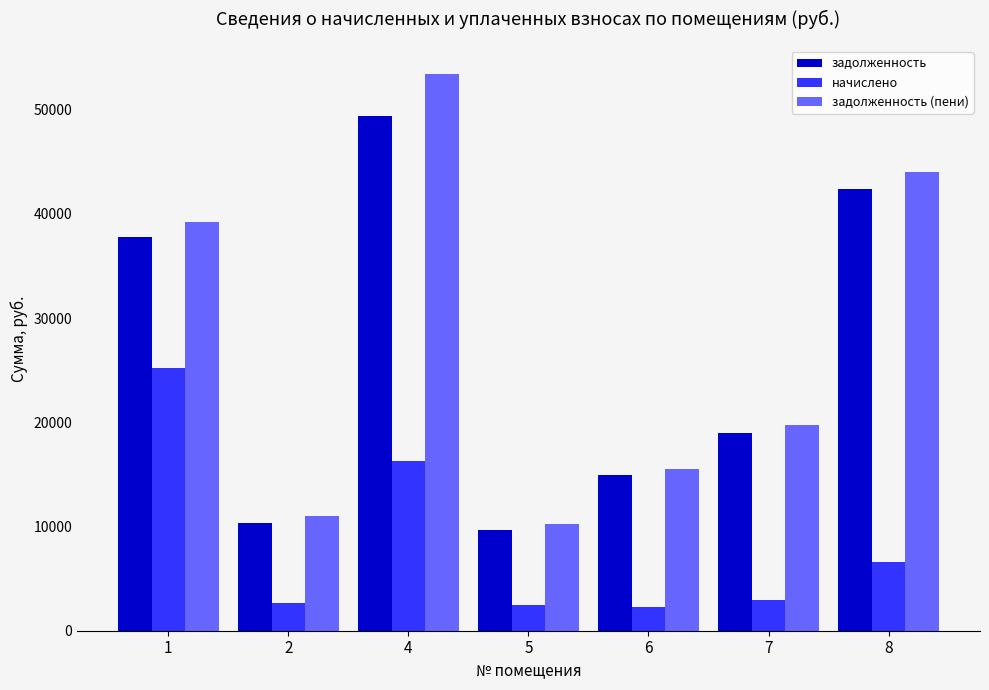

What is the minimum value shown in the chart?

2304.0